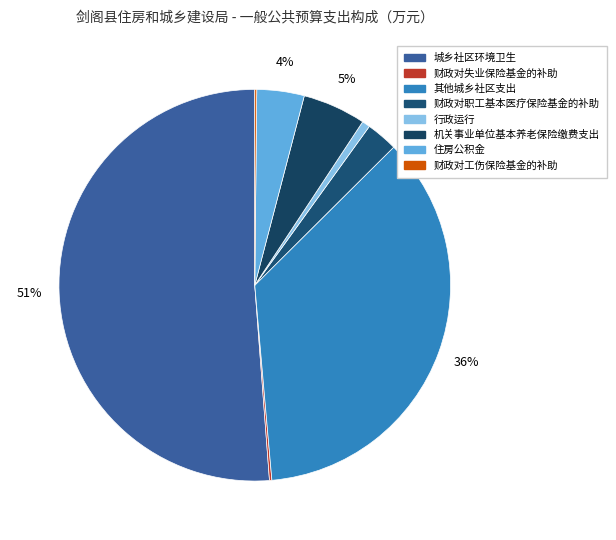

To the nearest percent, what portion does 行政运行 represent?

1%